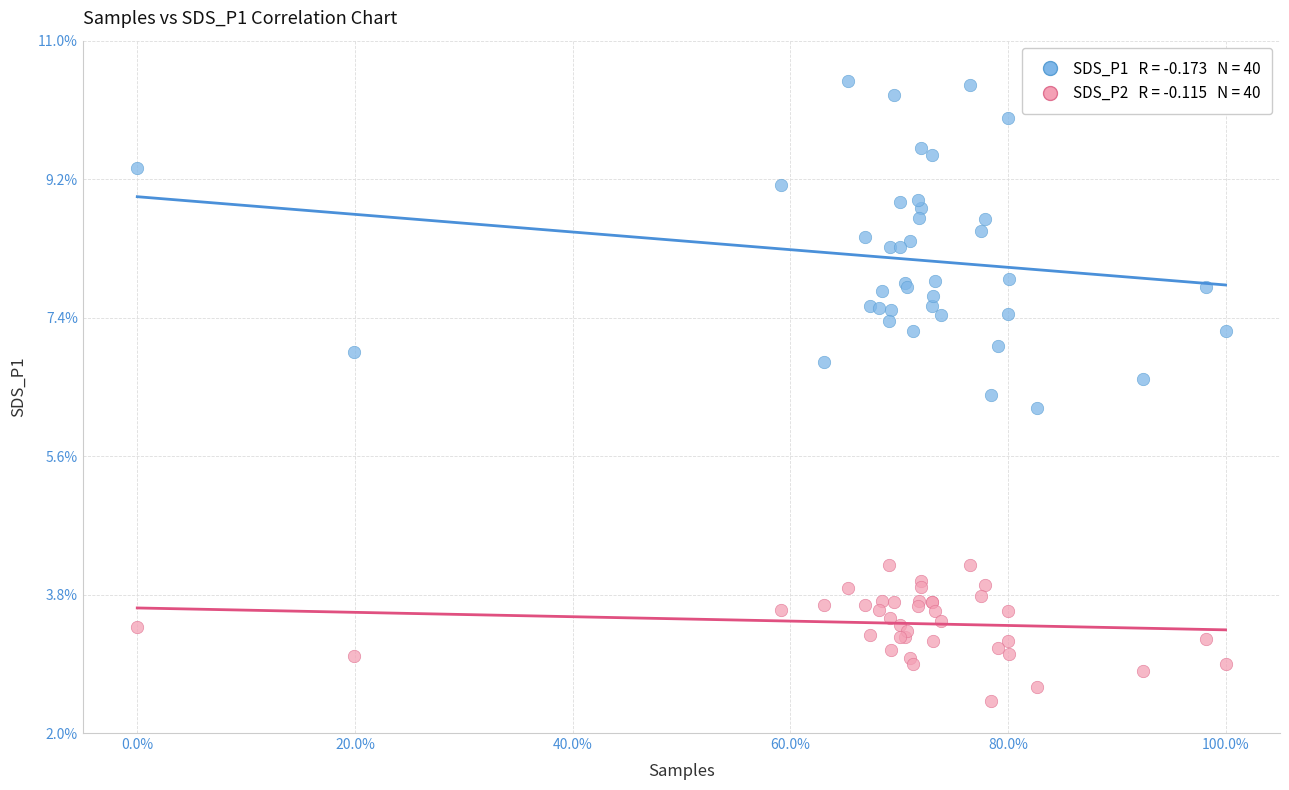

Across all series, what Y value is closest to 6?

6.2